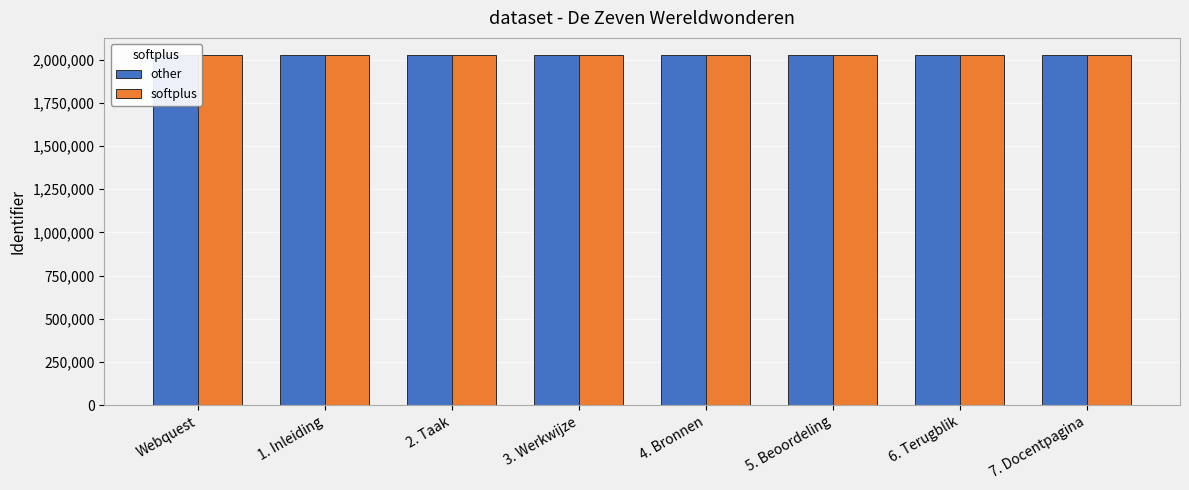

What is the average value of the softplus series?

2024632